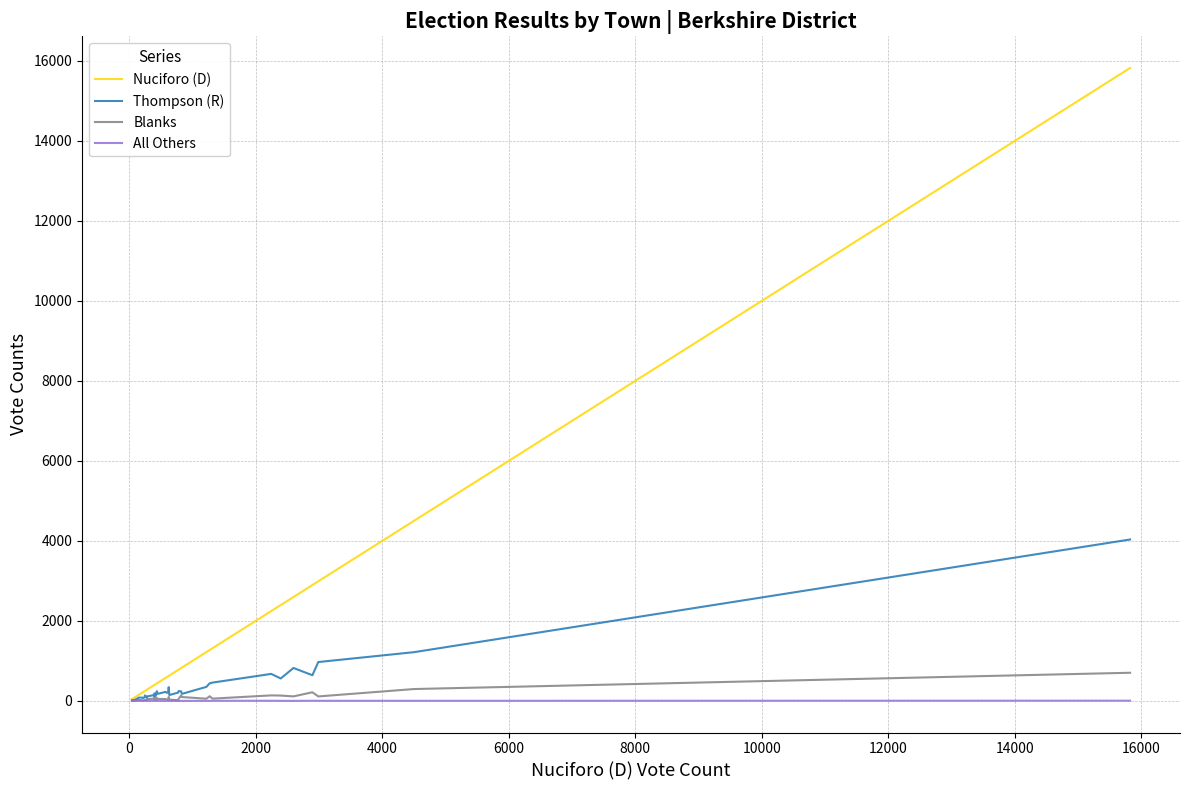

How many interior local valleys does the All Others series have?

2